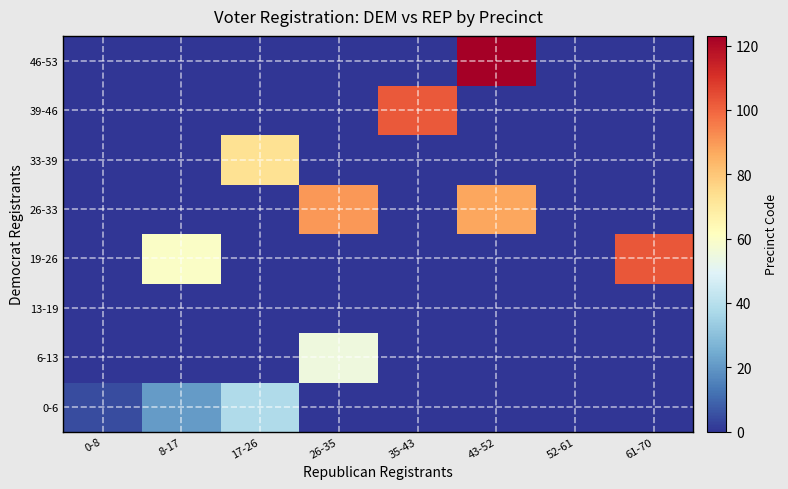

Reading left to right, what are all the values shown in this chart?

0-6: 0-8=4.6	8-17=20.7	17-26=38.0	26-35=0.0	35-43=0.0	43-52=0.0	52-61=0.0	61-70=0.0
6-13: 0-8=0.0	8-17=0.0	17-26=0.0	26-35=55.0	35-43=0.0	43-52=0.0	52-61=0.0	61-70=0.0
13-19: 0-8=0.0	8-17=0.0	17-26=0.0	26-35=0.0	35-43=0.0	43-52=0.0	52-61=0.0	61-70=0.0
19-26: 0-8=0.0	8-17=60.0	17-26=0.0	26-35=0.0	35-43=0.0	43-52=0.0	52-61=0.0	61-70=102.5
26-33: 0-8=0.0	8-17=0.0	17-26=0.0	26-35=90.0	35-43=0.0	43-52=87.0	52-61=0.0	61-70=0.0
33-39: 0-8=0.0	8-17=0.0	17-26=73.0	26-35=0.0	35-43=0.0	43-52=0.0	52-61=0.0	61-70=0.0
39-46: 0-8=0.0	8-17=0.0	17-26=0.0	26-35=0.0	35-43=102.0	43-52=0.0	52-61=0.0	61-70=0.0
46-53: 0-8=0.0	8-17=0.0	17-26=0.0	26-35=0.0	35-43=0.0	43-52=123.0	52-61=0.0	61-70=0.0